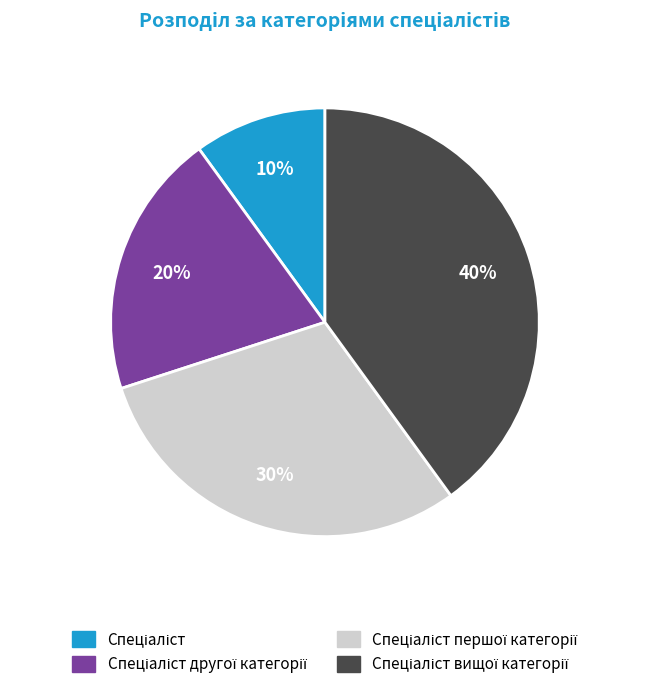

To the nearest percent, what is the difference between the largest and smallest slice percentages?

30%